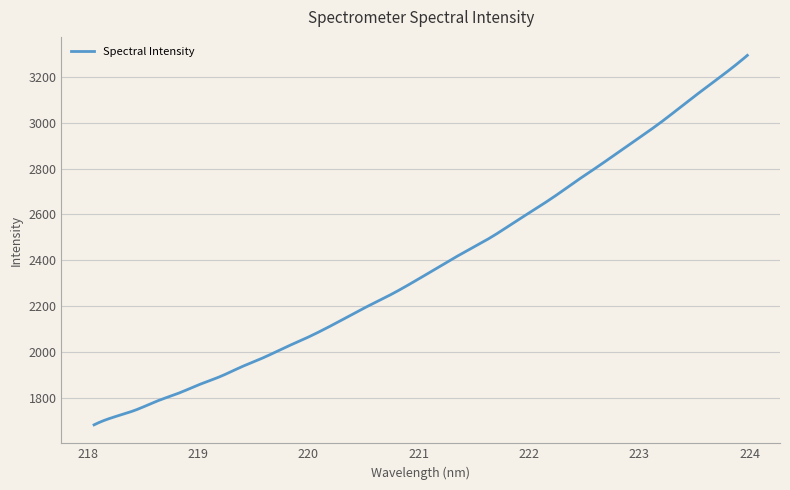

What is the minimum value shown in the chart?

1681.1